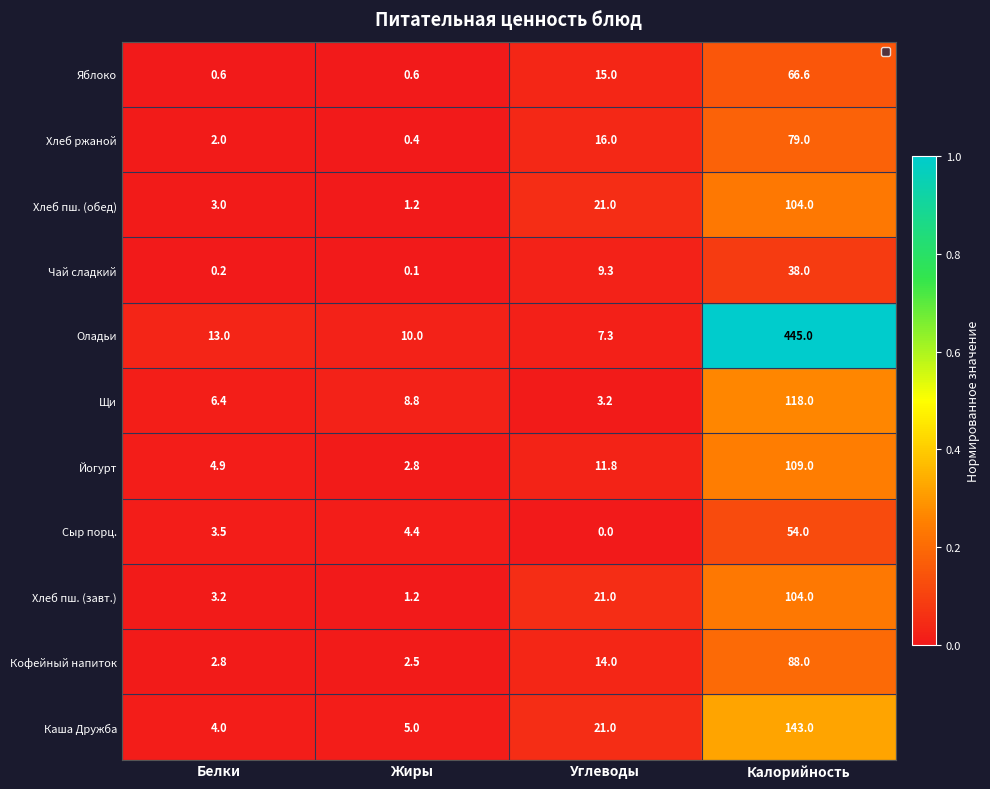

At which category does the chart reach its peak across all series?

Калорийность